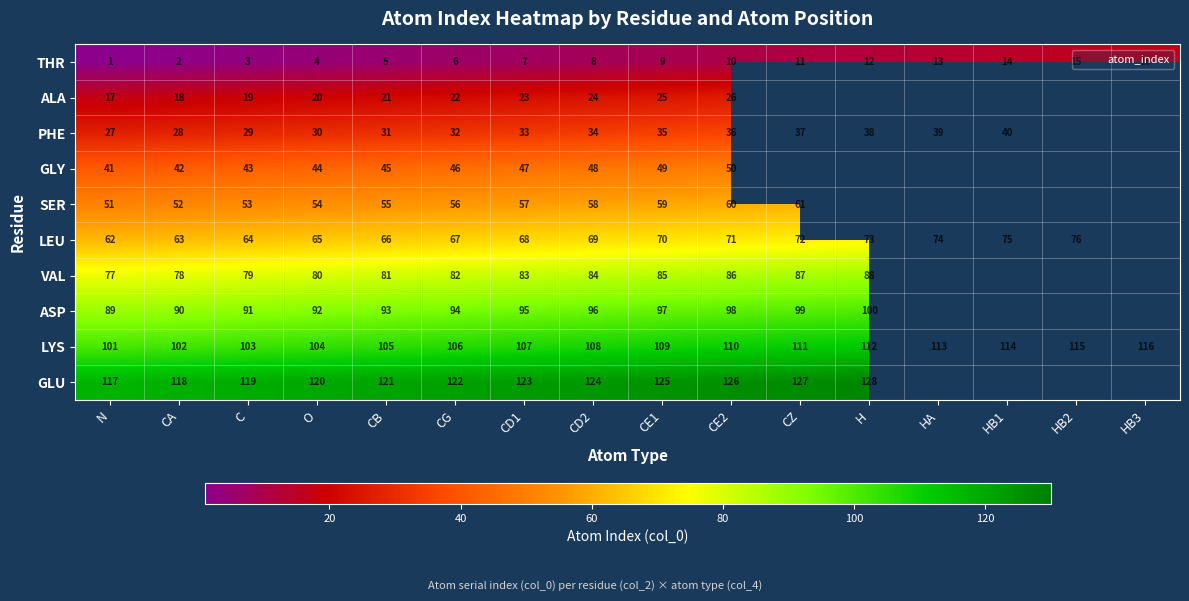

Read the GLY value at CG.

46.0